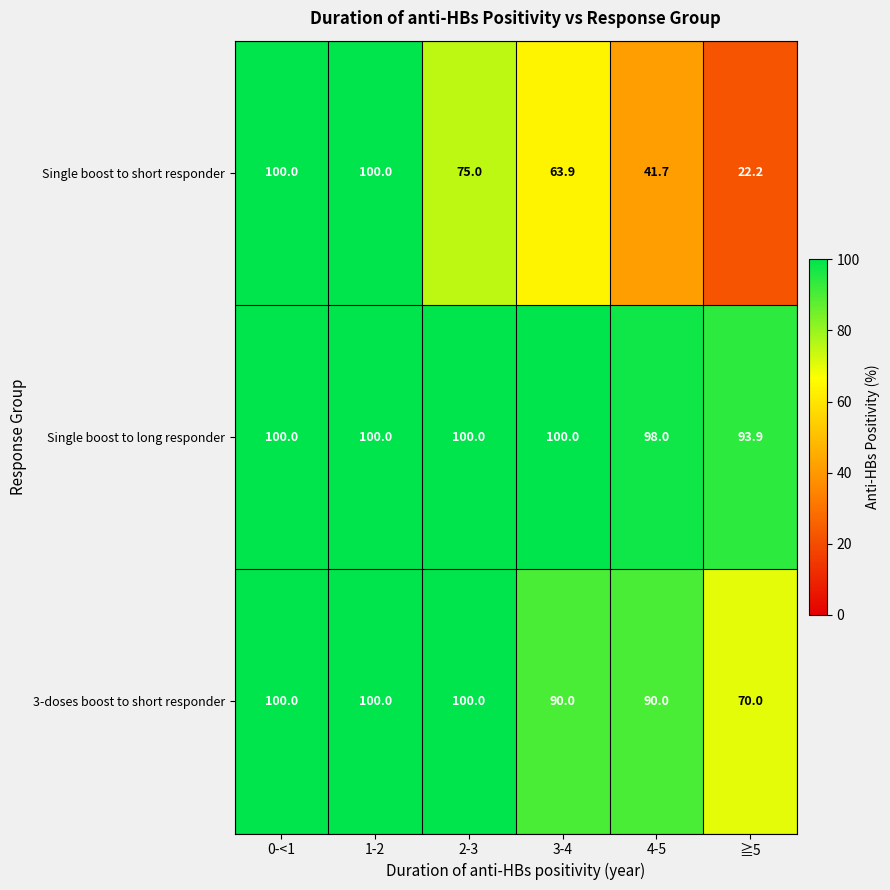

Reading left to right, list all the values displayed in this chart.

Single boost to short responder: 0-<1=100.0	1-2=100.0	2-3=75.0	3-4=63.9	4-5=41.7	≧5=22.2
Single boost to long responder: 0-<1=100.0	1-2=100.0	2-3=100.0	3-4=100.0	4-5=98.0	≧5=93.9
3-doses boost to short responder: 0-<1=100.0	1-2=100.0	2-3=100.0	3-4=90.0	4-5=90.0	≧5=70.0